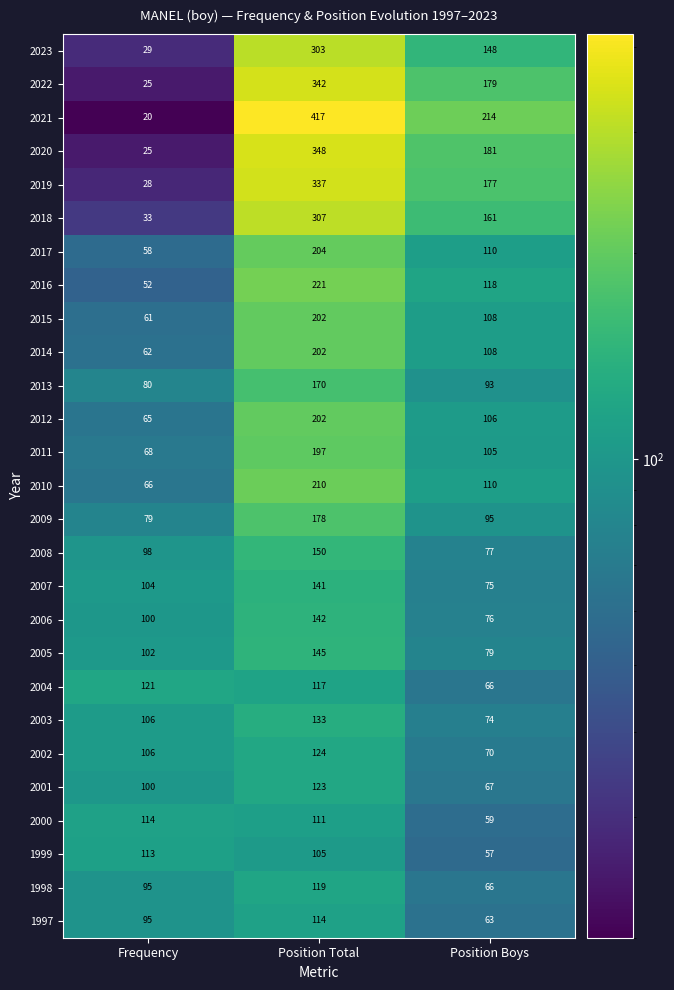

What is the approximate value of 2009 at Position Boys, to the nearest 10?

100